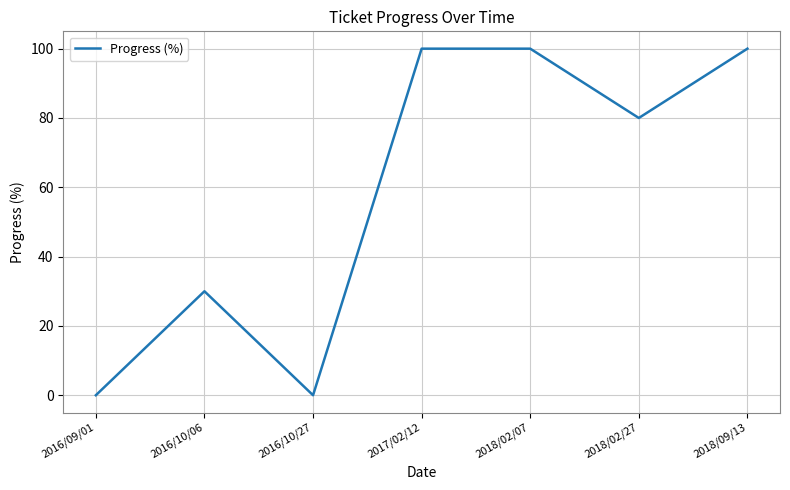

Reading left to right, extract all data points from this chart.

2016/09/01=0	2016/10/06=30	2016/10/27=0	2017/02/12=100	2018/02/07=100	2018/02/27=80	2018/09/13=100